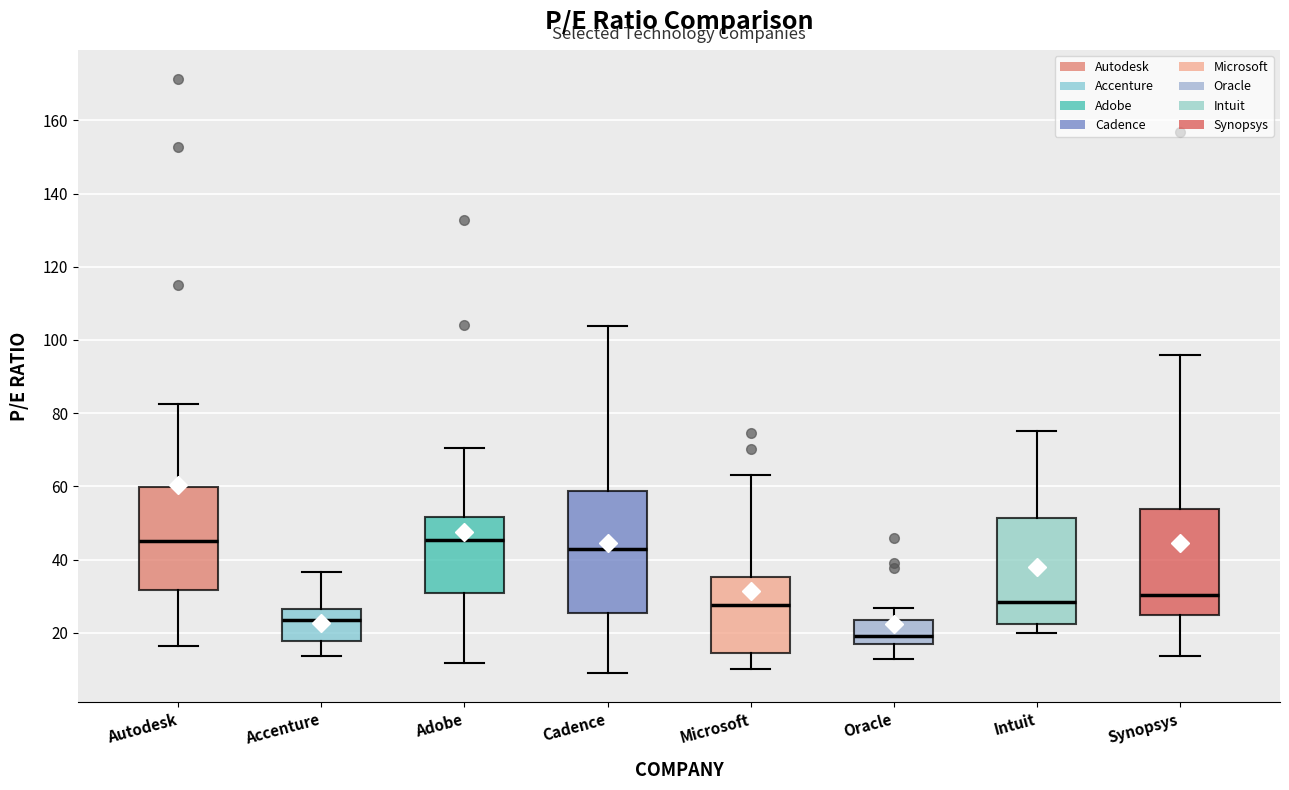

Where is the upper edge of the box for Oracle on the y-axis? The values are not printed on the chart, so give them approximately, as read against the axis.

24